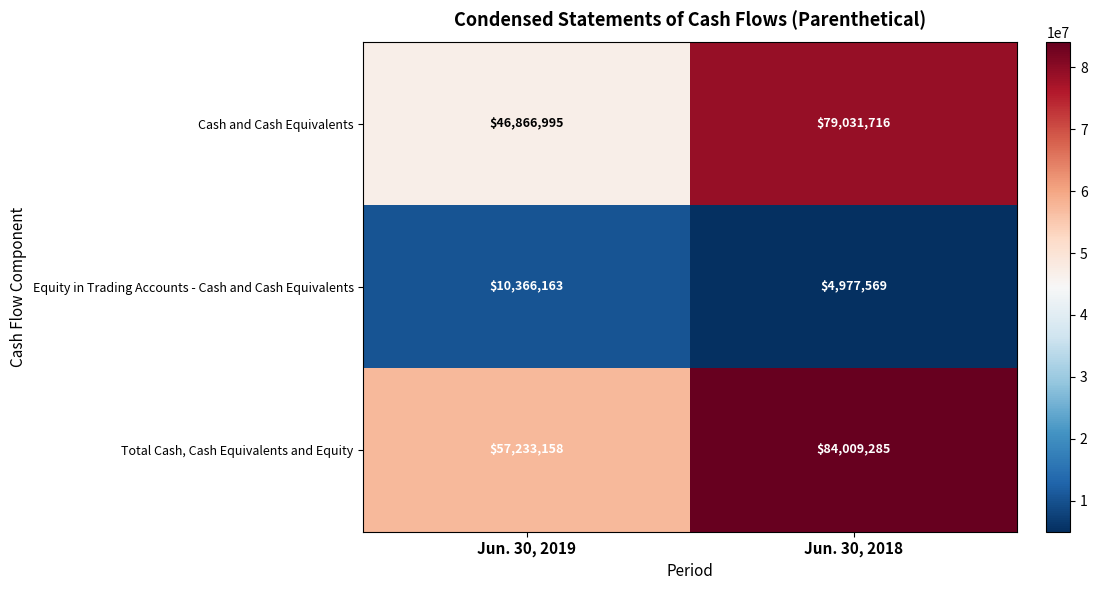

What is the average value of the Total Cash, Cash Equivalents and Equity series?

70621222